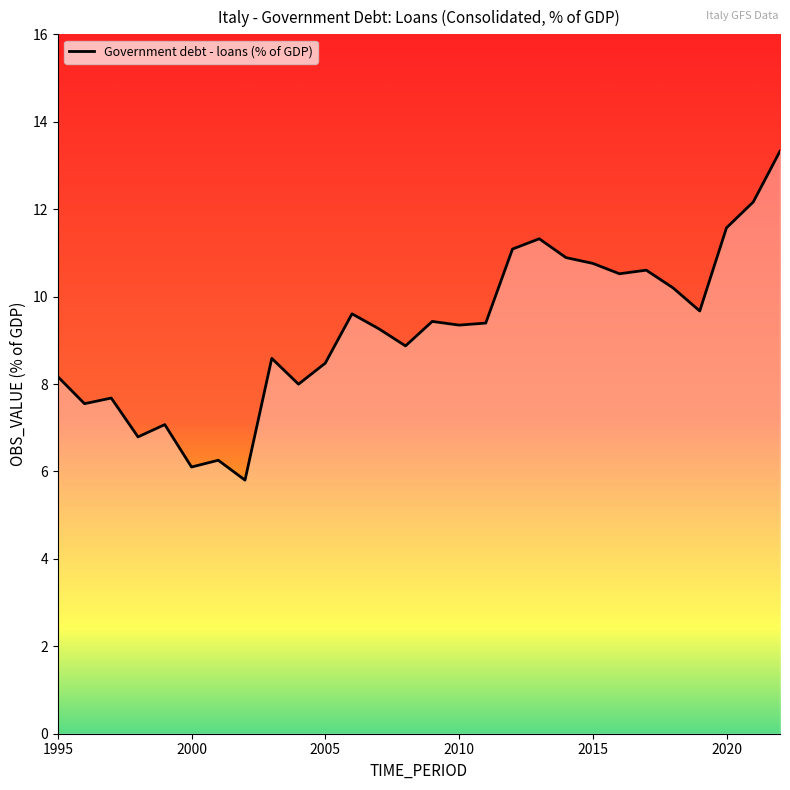

What is the greatest value displayed?

13.3